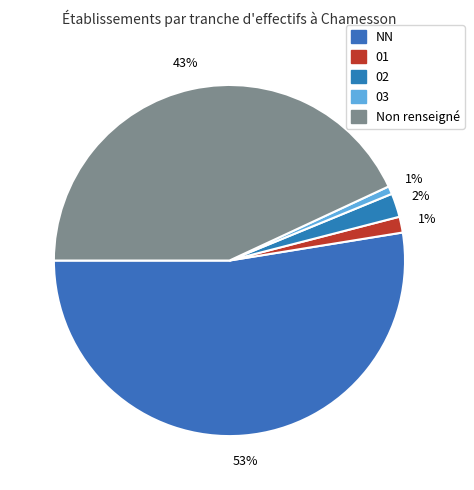

Which slice is the smallest?

03